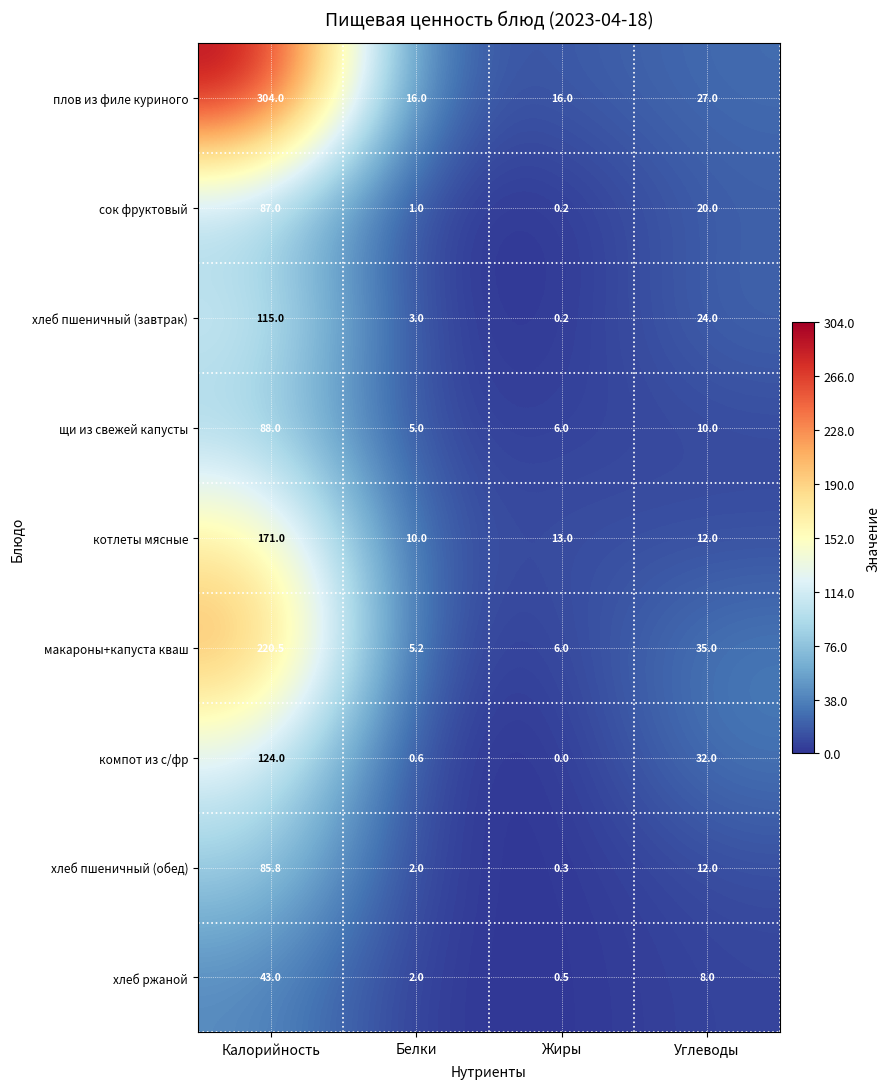

What is the average value of the сок фруктовый series?

27.1